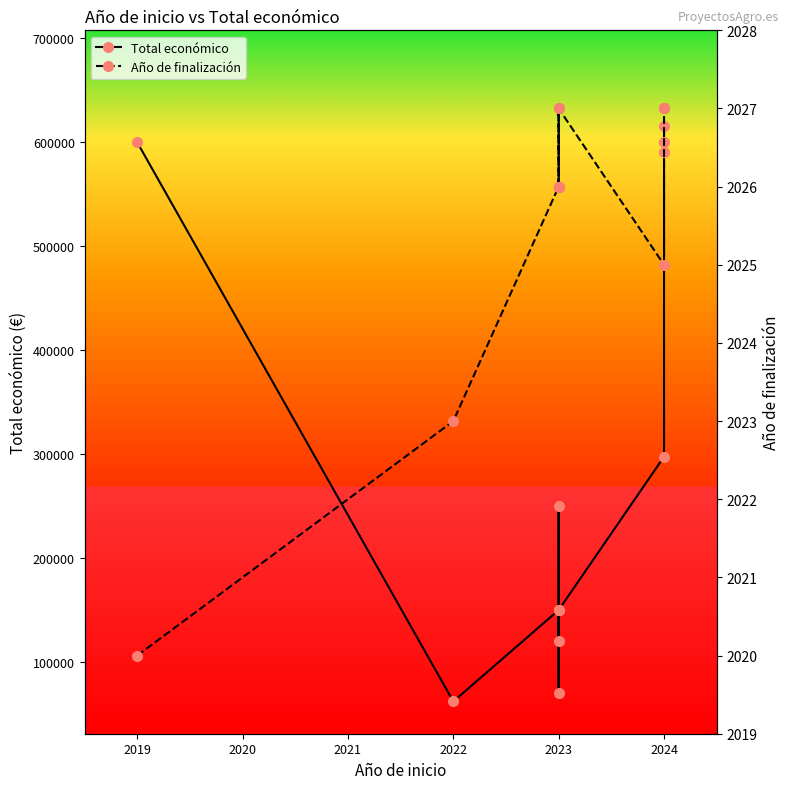

What is the sum of all Año de finalización values?

24307